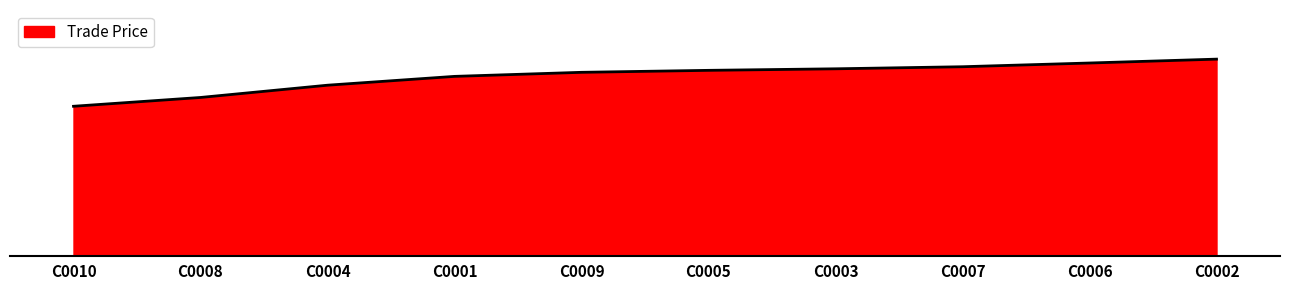

Reading left to right, list all the values displayed in this chart.

C0010=3620.0	C0008=3850.9	C0004=4574.0	C0001=4662.0	C0009=4665.9	C0005=4730.9	C0003=4762.0	C0007=4782.0	C0006=4792.0	C0002=5170.0